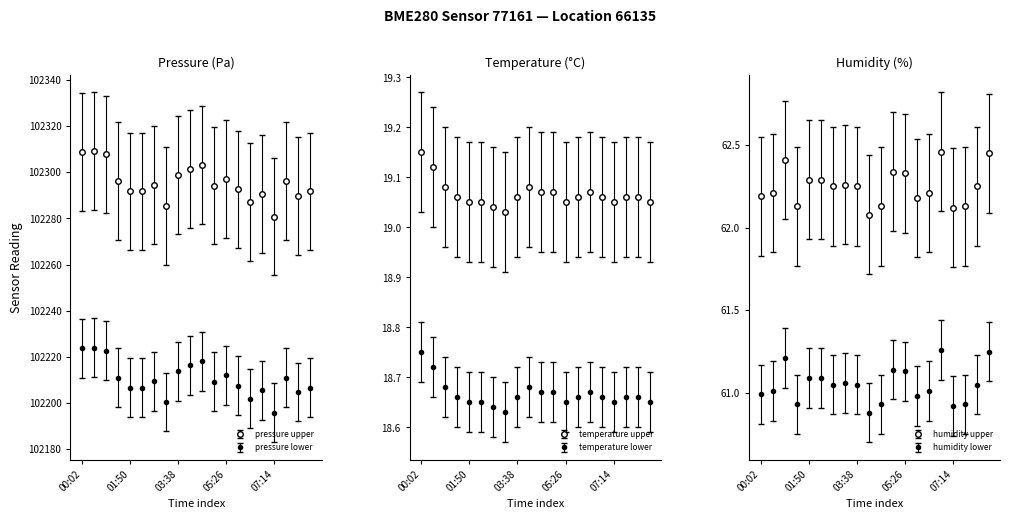

What is the spread (max minus min) of values at 04:32?

102284.1